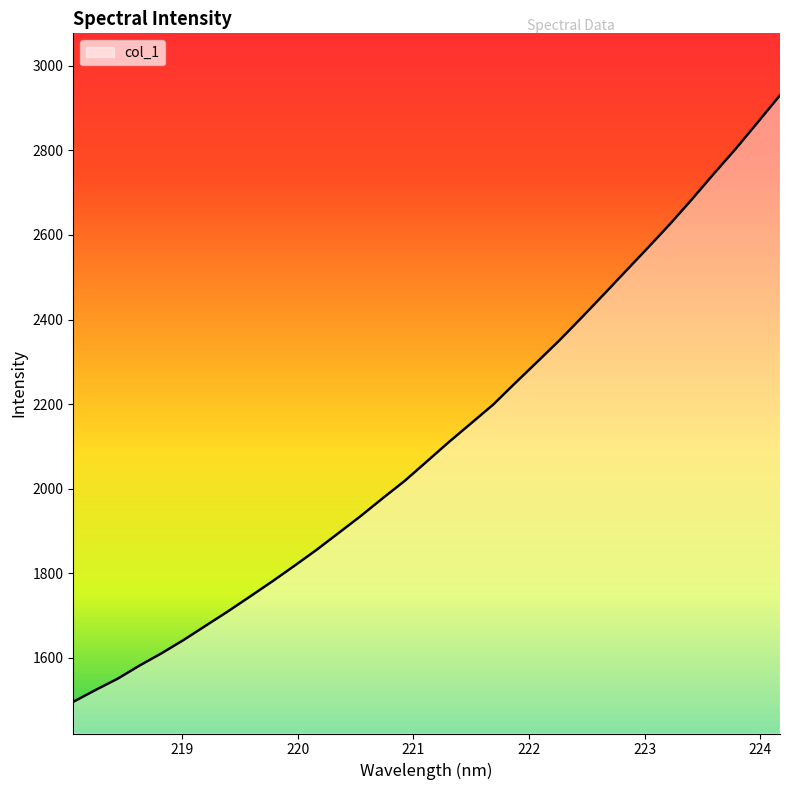

What is the difference between the maximum and minimum values?

1433.7